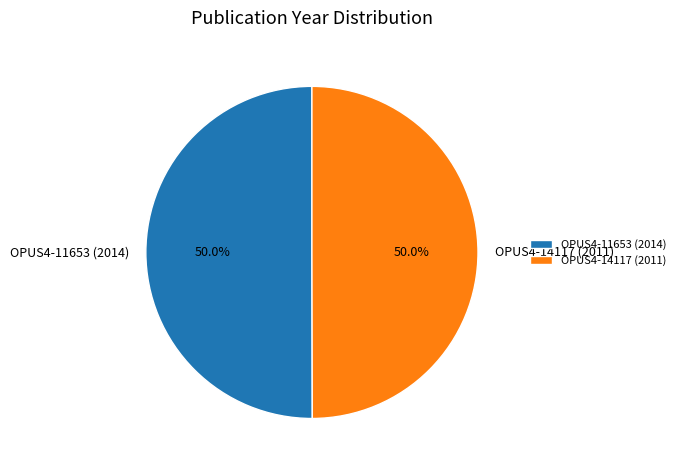

What is the ratio of the value at OPUS4-14117 (2011) to the value at OPUS4-11653 (2014)?

1.0